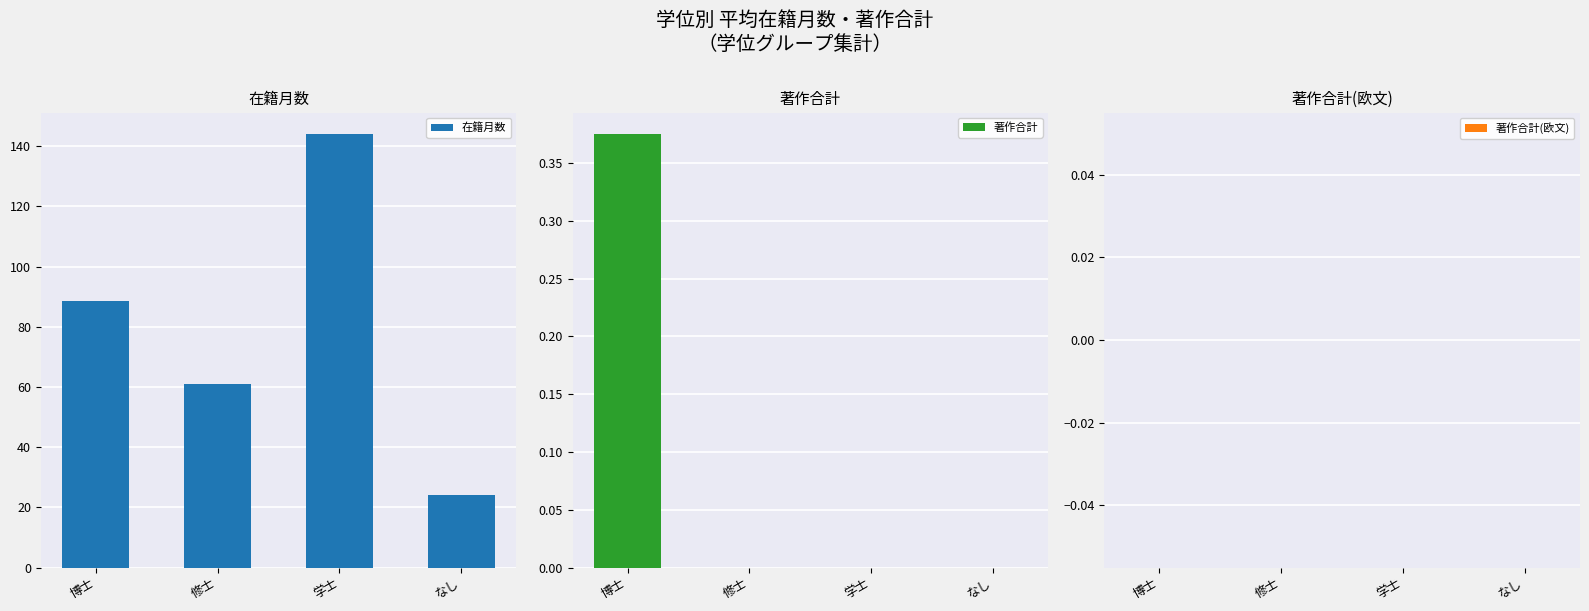

At which category is the sum across all series the highest?

学士